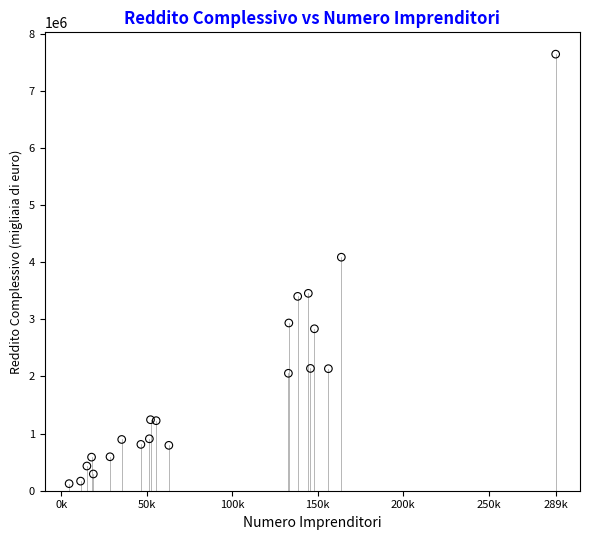

What Y value in the scatter plot is closest to 3882805?

4087520